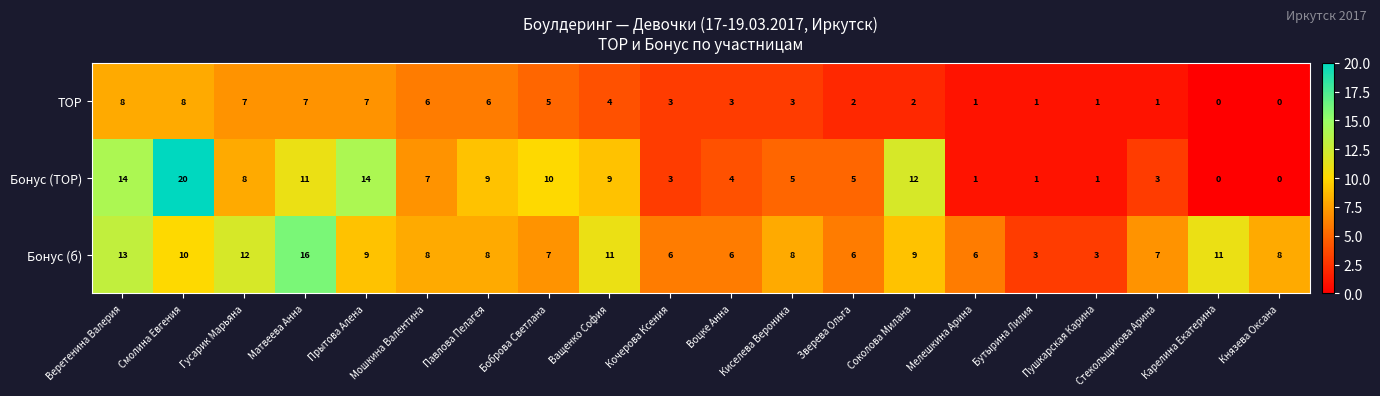

Count the number of categories in the chart.

20